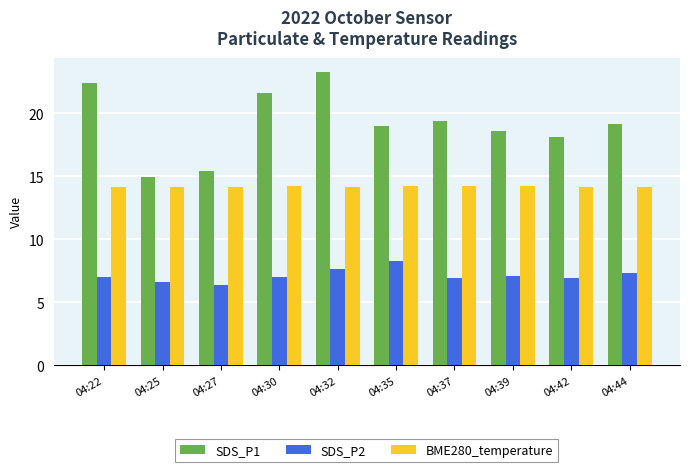

At how many categories does at least one series exceed 16?

8